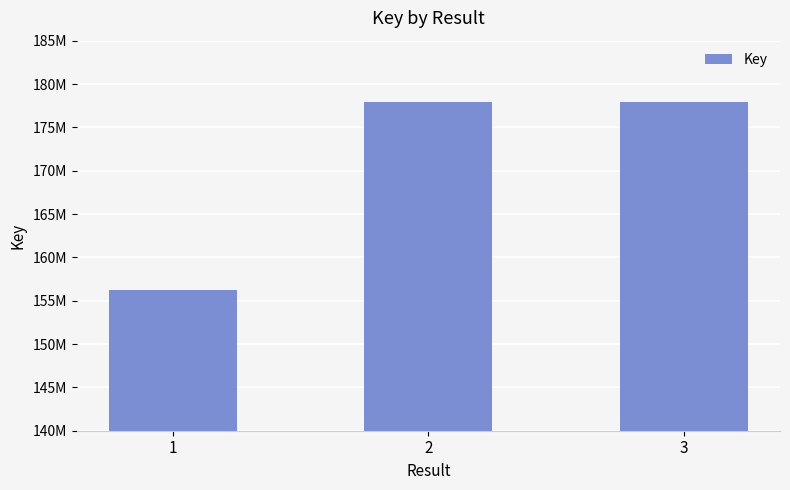

What is the value of the 2nd bar from the left?

177929954